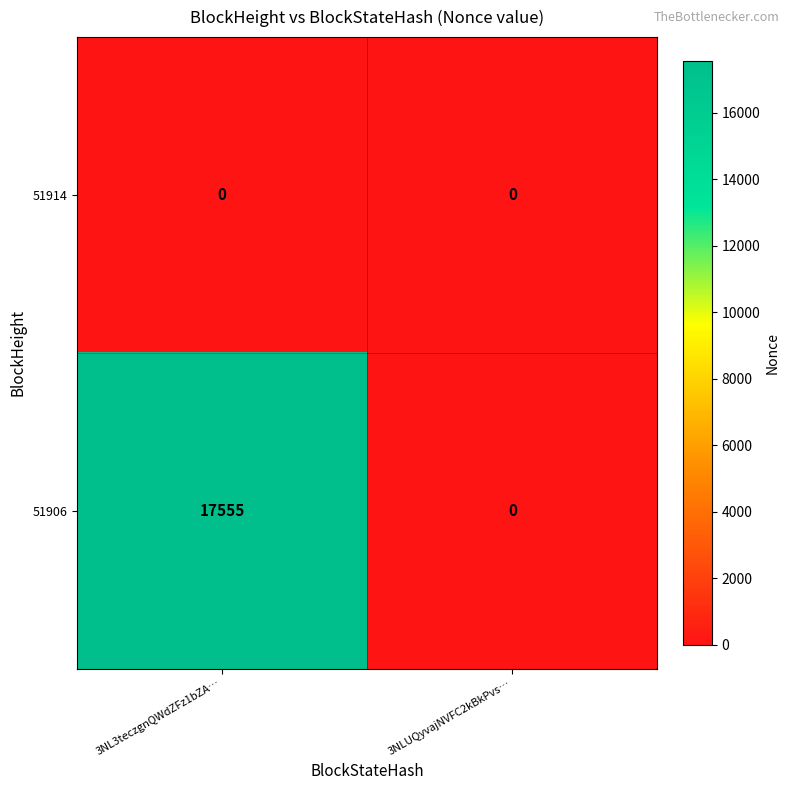

Which series has the largest range (max minus min)?

51906